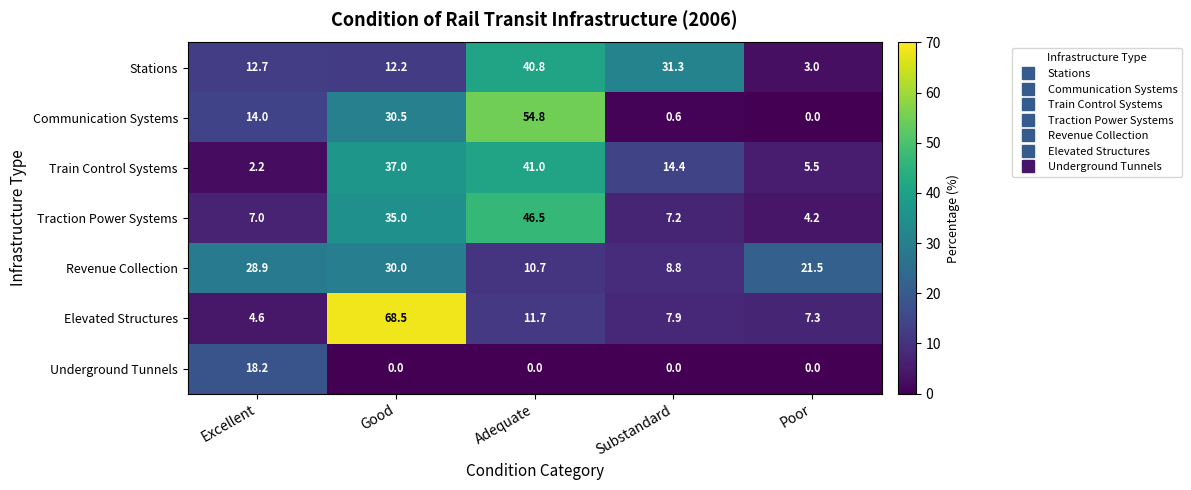

Between Excellent and Adequate, which series saw the biggest shift?

Communication Systems